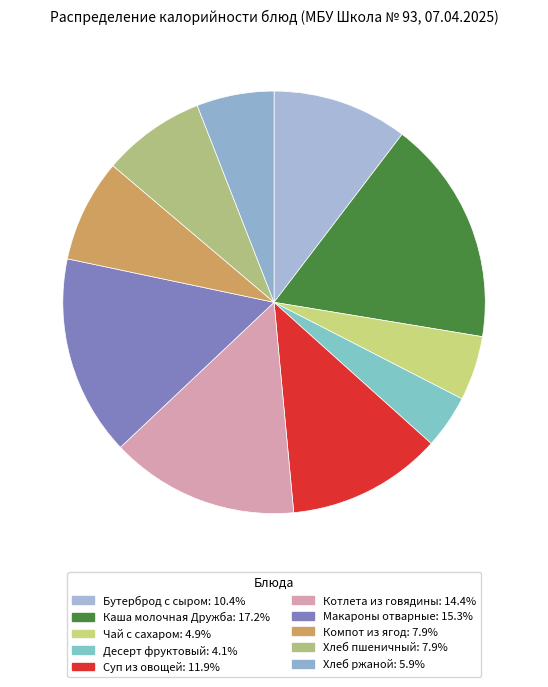

Which category has the smallest portion of the pie?

Десерт фруктовый